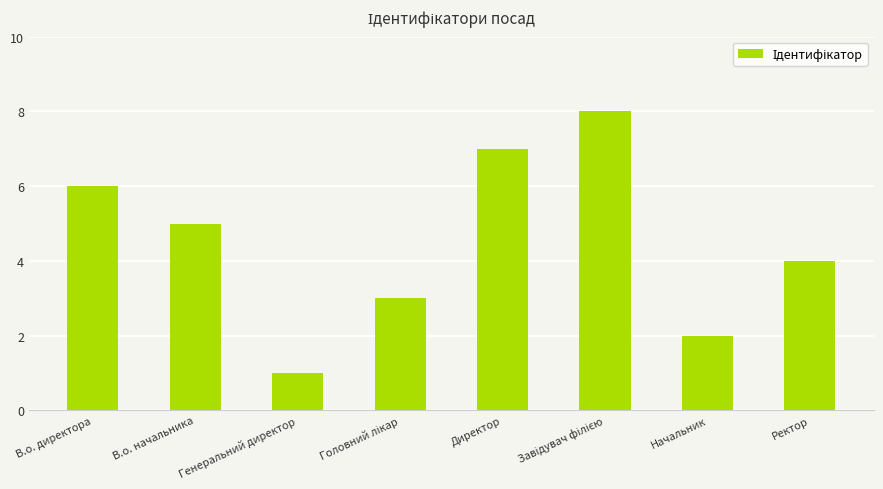

What is the ratio of the value at В.о. директора to the value at Ректор?

1.5